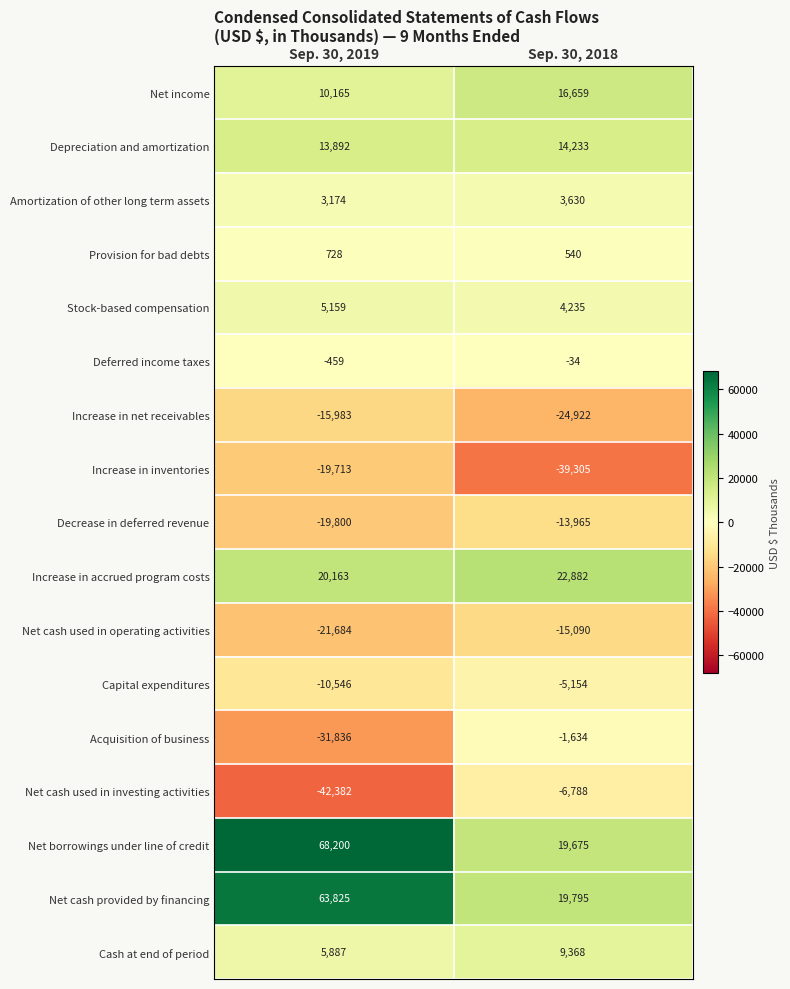

What is the sum of the Decrease in deferred revenue values at Sep. 30, 2018 and Sep. 30, 2019?

-33765